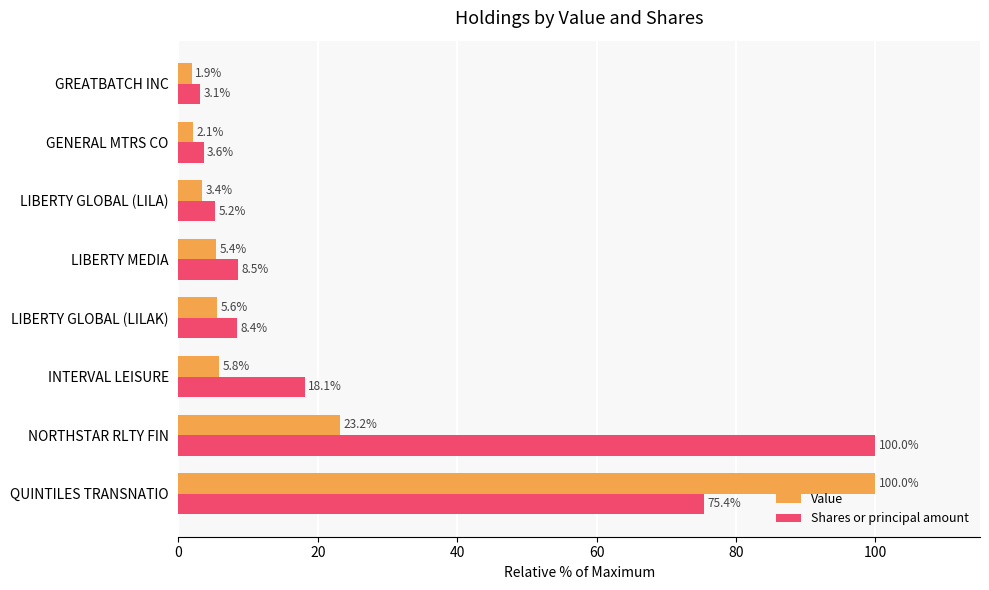

What is the minimum value for Shares or principal amount?

3.1